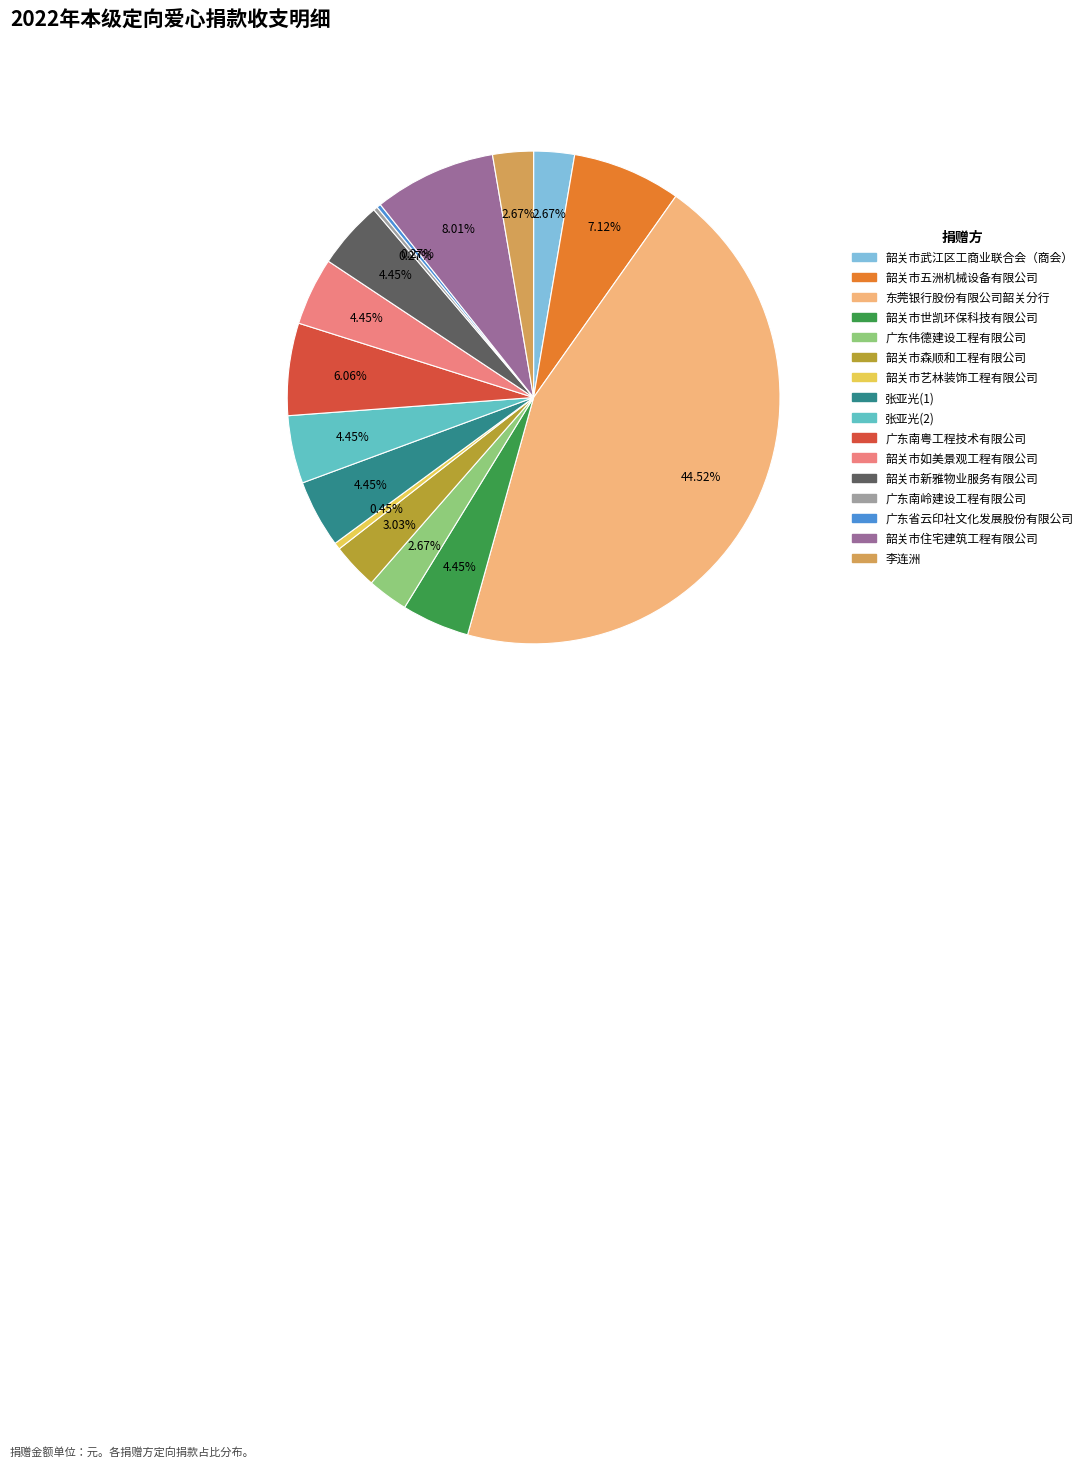

Approximately how many times larger is the value at 张亚光(2) compared to 东莞银行股份有限公司韶关分行?

0.1